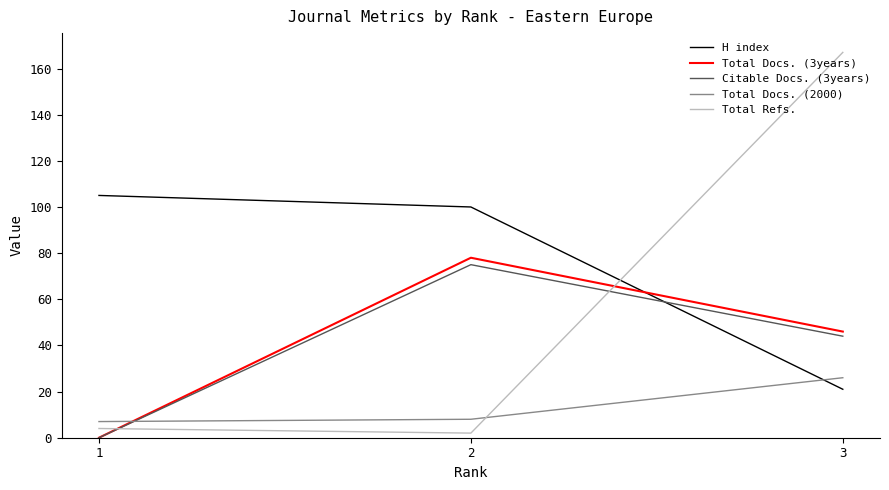

At which category is the sum across all series the highest?

3